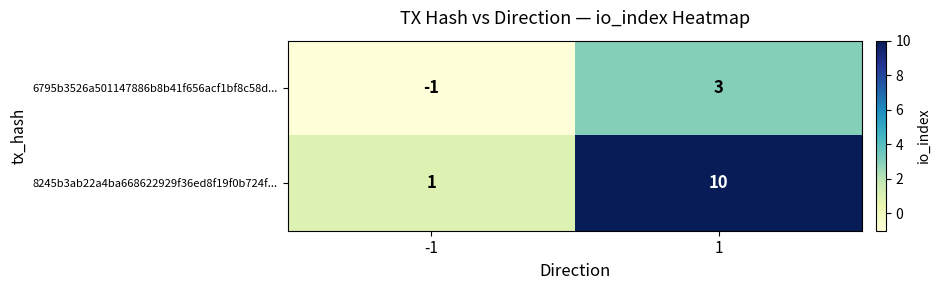

Reading left to right, list all the values displayed in this chart.

6795b3526a501147886b8b41f656acf1bf8c58d...: -1	3
8245b3ab22a4ba668622929f36ed8f19f0b724f...: 1	10